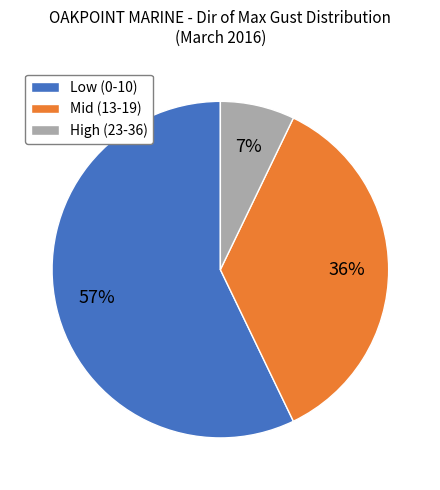

To the nearest percent, what portion does Low (0-10) represent?

57%